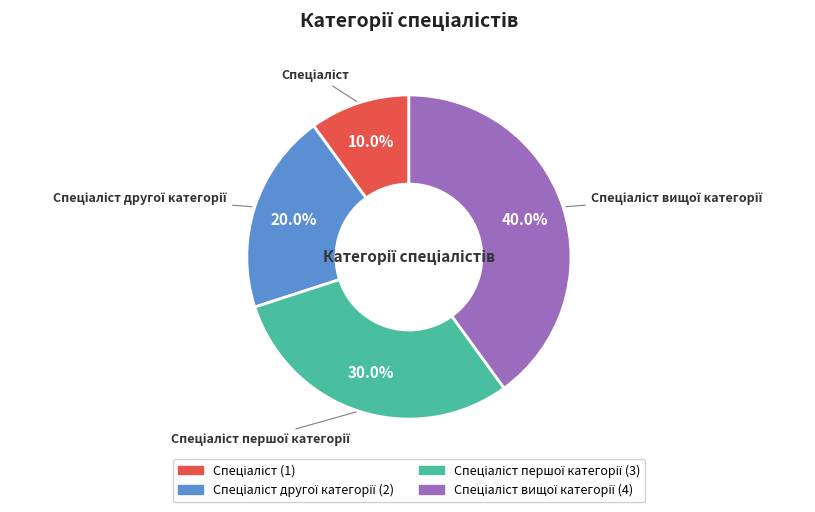

Is there any slice that represents more than half of the pie?

No